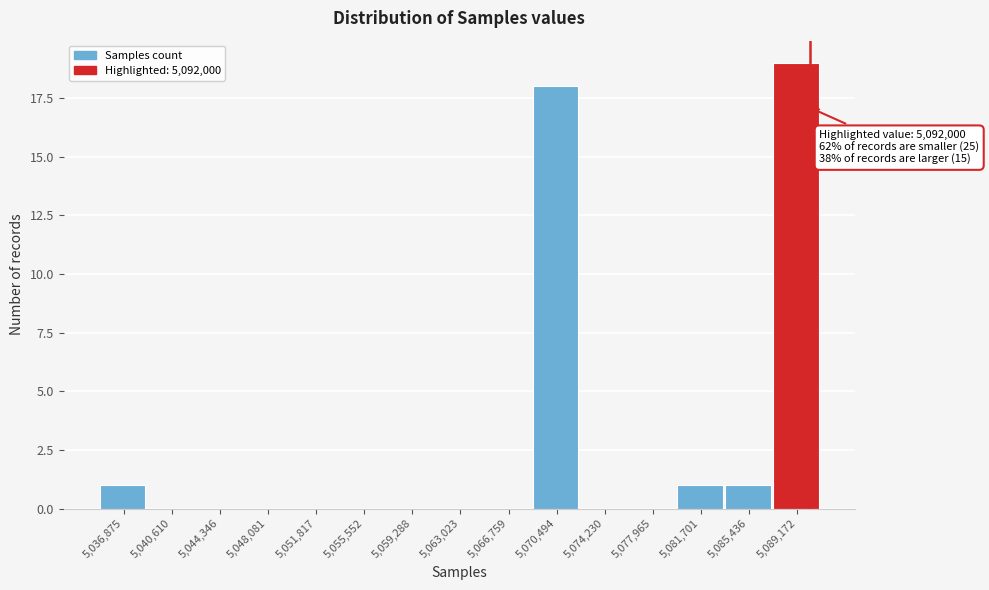

Reading left to right, what are all the values shown in this chart?

5,036,875=1	5,040,610=0	5,044,346=0	5,048,081=0	5,051,817=0	5,055,552=0	5,059,288=0	5,063,023=0	5,066,759=0	5,070,494=18	5,074,230=0	5,077,965=0	5,081,701=1	5,085,436=1	5,089,172=19